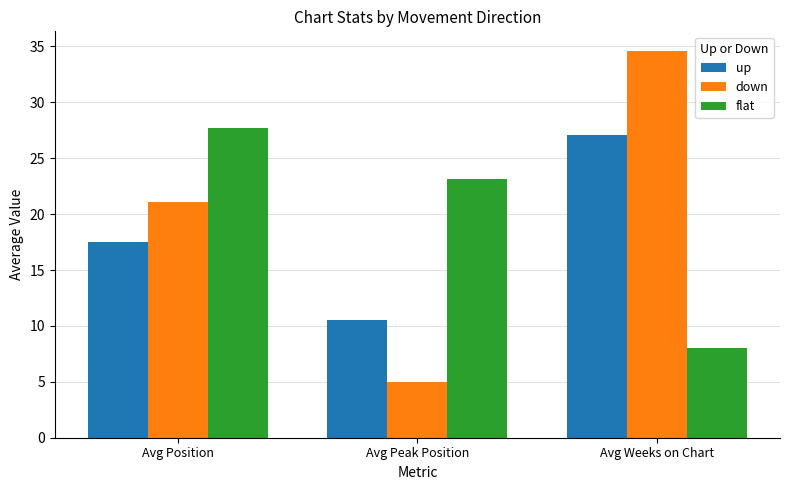

What is the difference between the maximum and minimum values in the up series?

16.6